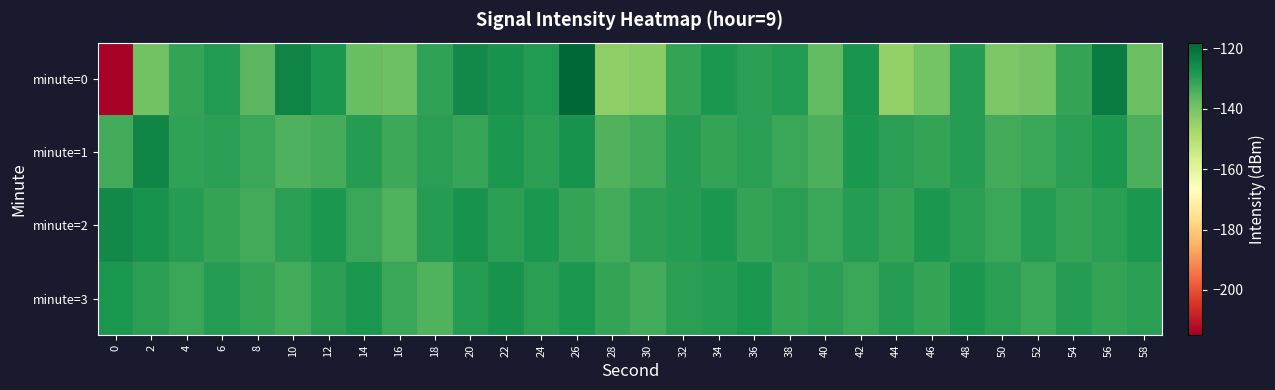

What is the maximum value shown in the chart?

-118.3